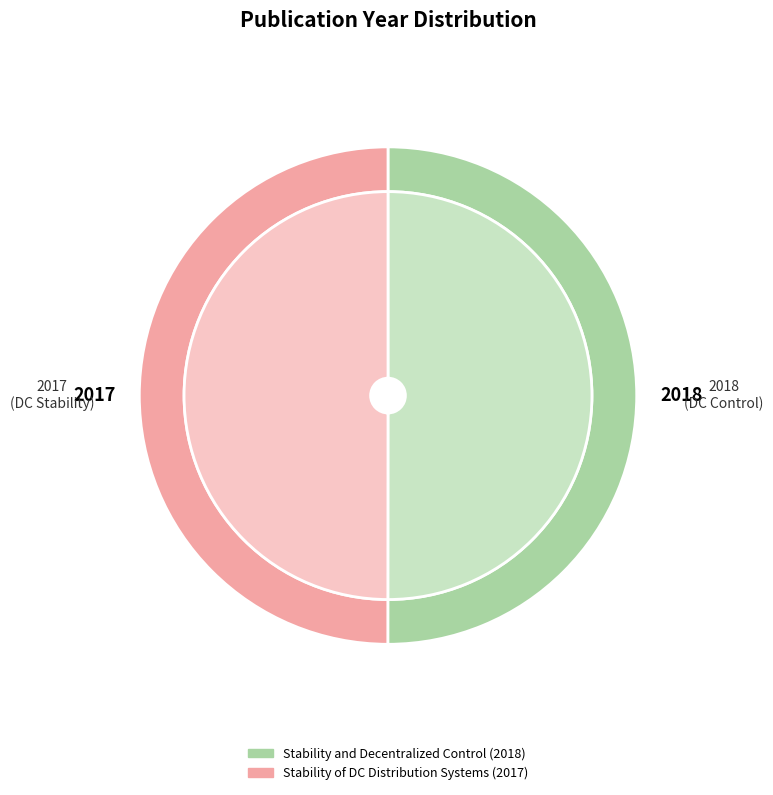

Which slice is the smallest?

Stability of DC Distribution Systems (2017)